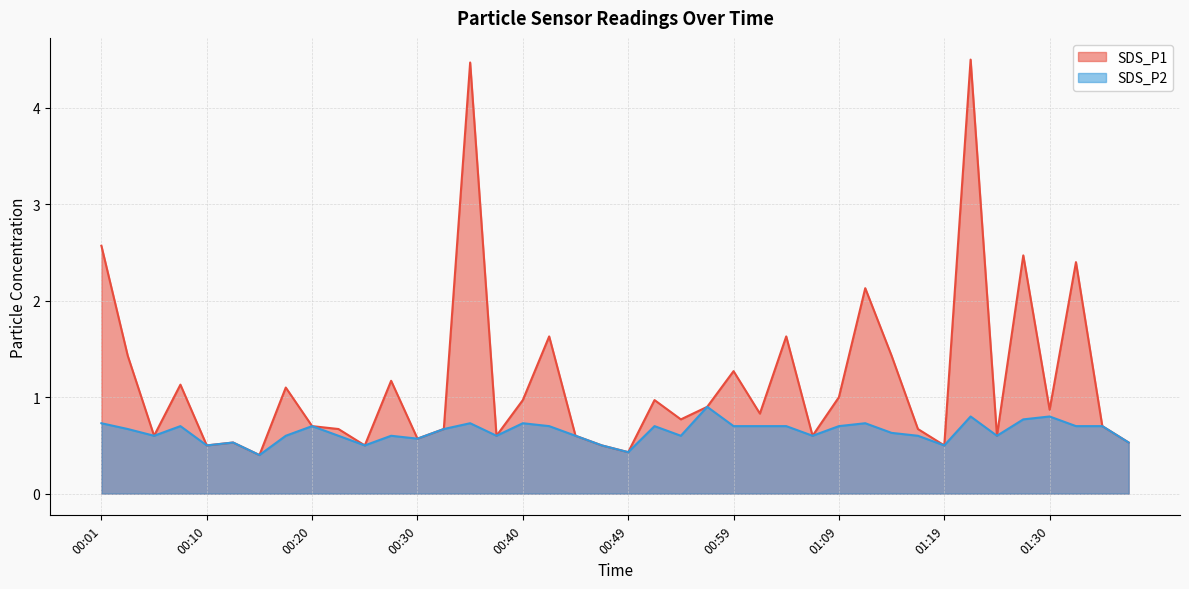

Reading right to left, list all the values displayed in this chart.

SDS_P1: 01:38=0.5	01:35=0.7	01:33=2.4	01:30=0.9	01:27=2.5	01:24=0.6	01:21=4.5	01:19=0.5	01:16=0.7	01:14=1.4	01:11=2.1	01:09=1.0	01:06=0.6	01:04=1.6	01:01=0.8	00:59=1.3	00:57=0.9	00:54=0.8	00:52=1.0	00:49=0.4	00:47=0.5	00:44=0.6	00:42=1.6	00:40=1.0	00:37=0.6	00:35=4.5	00:32=0.7	00:30=0.6	00:27=1.2	00:25=0.5	00:23=0.7	00:20=0.7	00:18=1.1	00:15=0.4	00:13=0.5	00:10=0.5	00:08=1.1	00:06=0.6	00:03=1.4	00:01=2.6
SDS_P2: 01:38=0.5	01:35=0.7	01:33=0.7	01:30=0.8	01:27=0.8	01:24=0.6	01:21=0.8	01:19=0.5	01:16=0.6	01:14=0.6	01:11=0.7	01:09=0.7	01:06=0.6	01:04=0.7	01:01=0.7	00:59=0.7	00:57=0.9	00:54=0.6	00:52=0.7	00:49=0.4	00:47=0.5	00:44=0.6	00:42=0.7	00:40=0.7	00:37=0.6	00:35=0.7	00:32=0.7	00:30=0.6	00:27=0.6	00:25=0.5	00:23=0.6	00:20=0.7	00:18=0.6	00:15=0.4	00:13=0.5	00:10=0.5	00:08=0.7	00:06=0.6	00:03=0.7	00:01=0.7